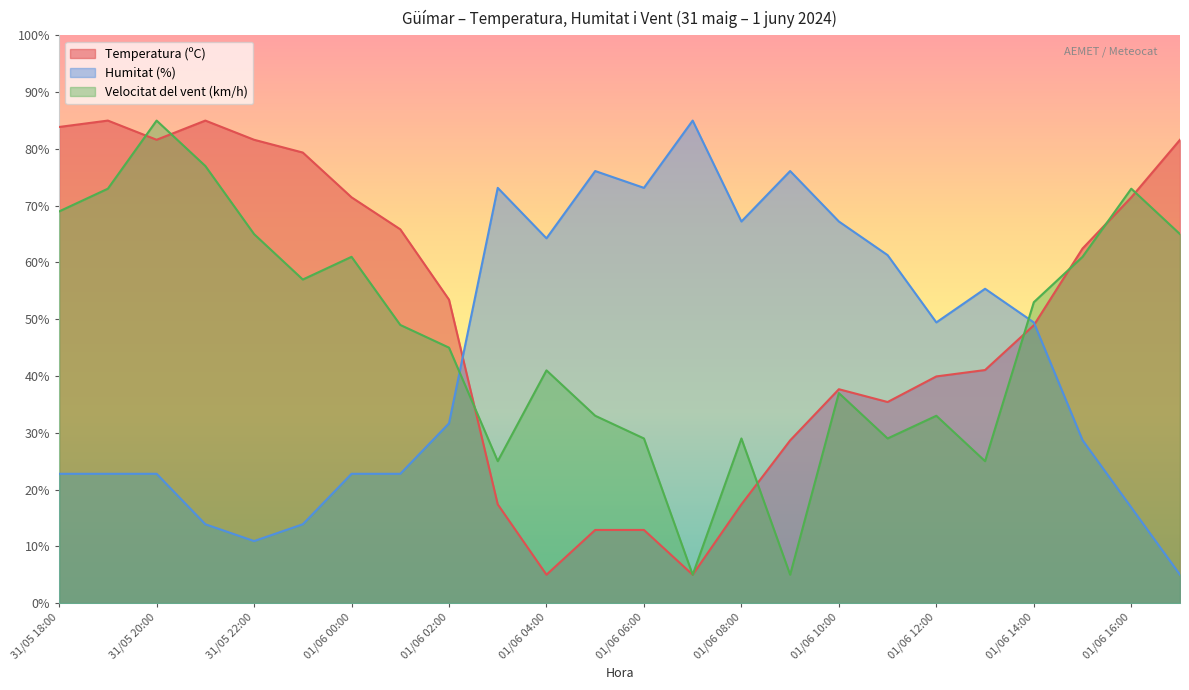

What is the spread (max minus min) of values at 31/05 22:00?

70.7